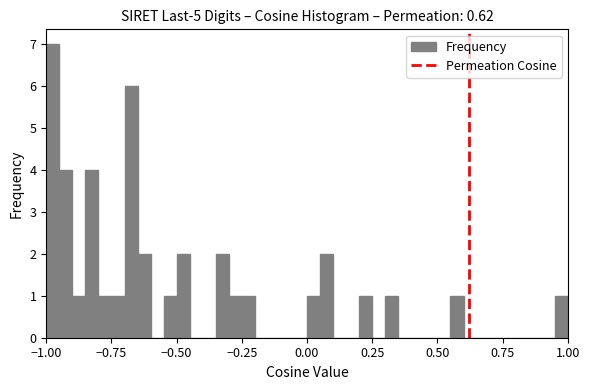

Around what value on the x-axis is the tallest bar? Give the approximate position of its centre, as read against the axis.

-0.95